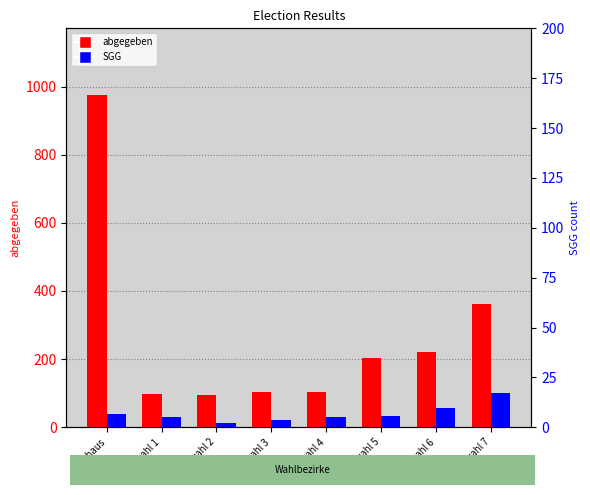

Reading right to left, list all the values displayed in this chart.

abgegeben: 362	220	204	102	104	95	97	976
SGG: 100	56	34	30	21	11	31	38